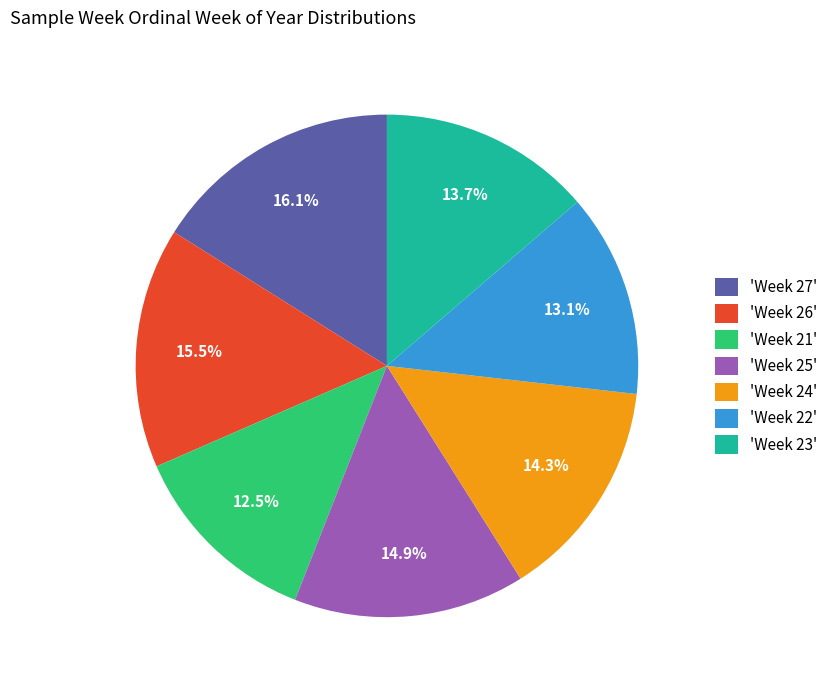

Rank the categories by value from lowest to highest.

'Week 21', 'Week 22', 'Week 23', 'Week 24', 'Week 25', 'Week 26', 'Week 27'